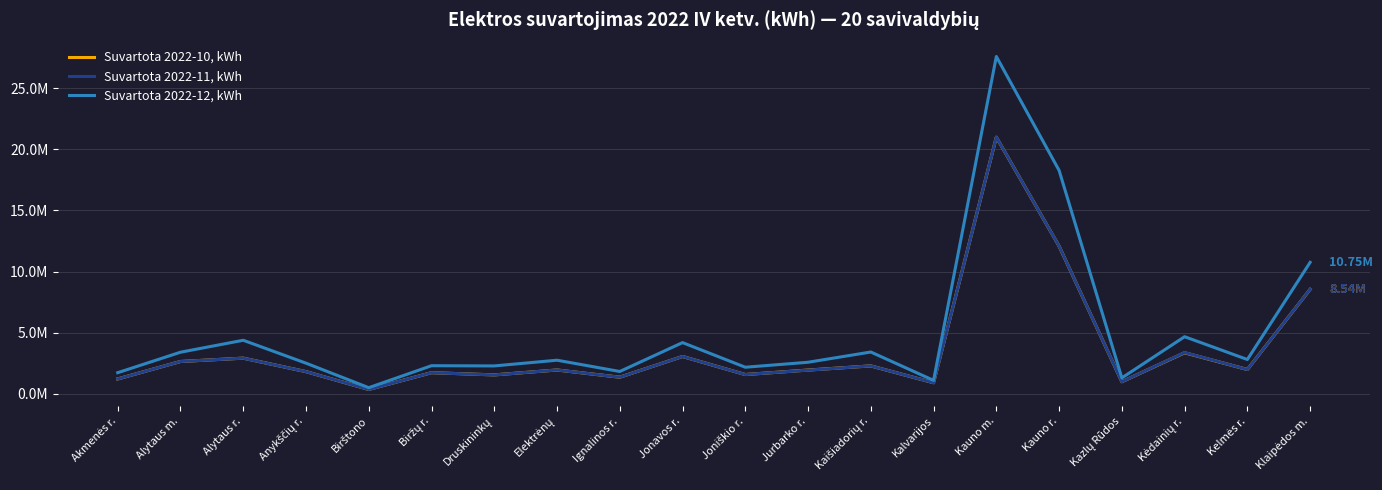

At which category is the sum across all series the highest?

Kauno m.